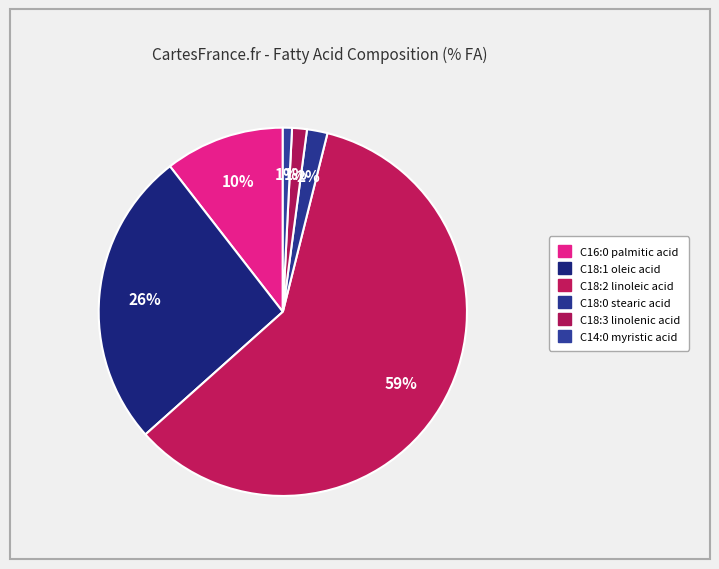

To the nearest percent, what percentage of the pie is C18:1 oleic acid?

26%